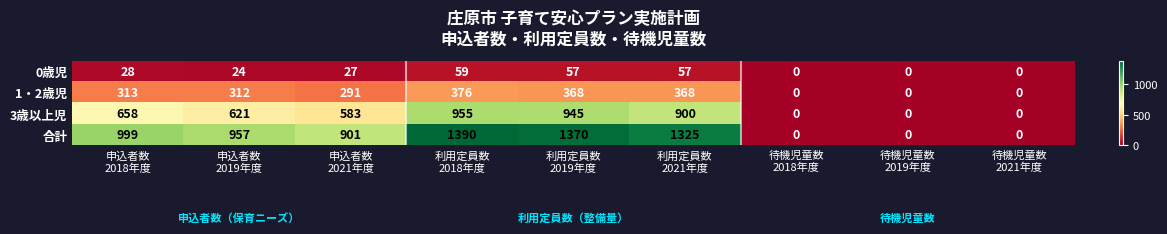

What is the maximum value shown in the chart?

1390